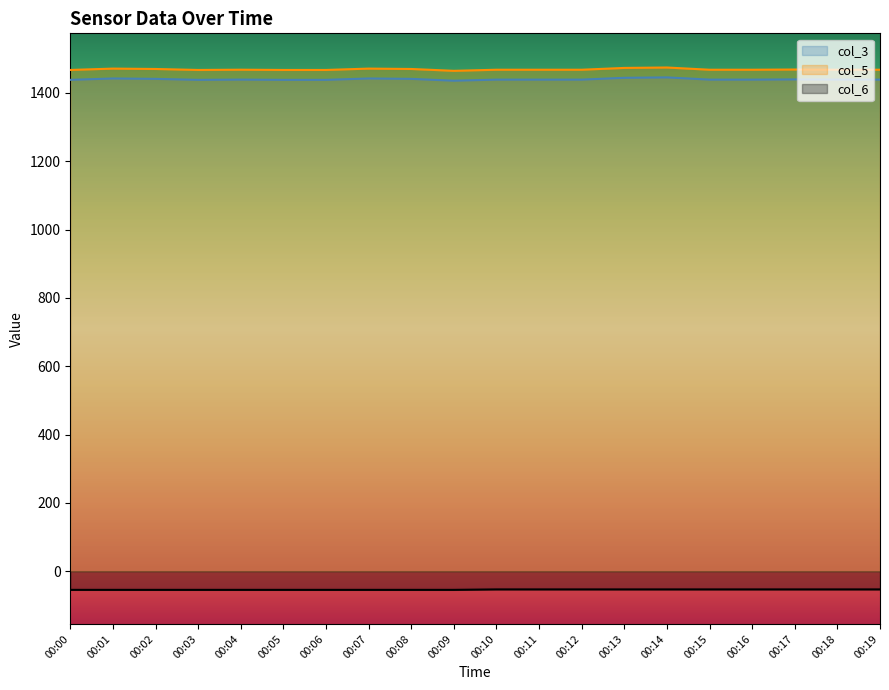

Where is col_5 nearest to the value 1469?

00:17